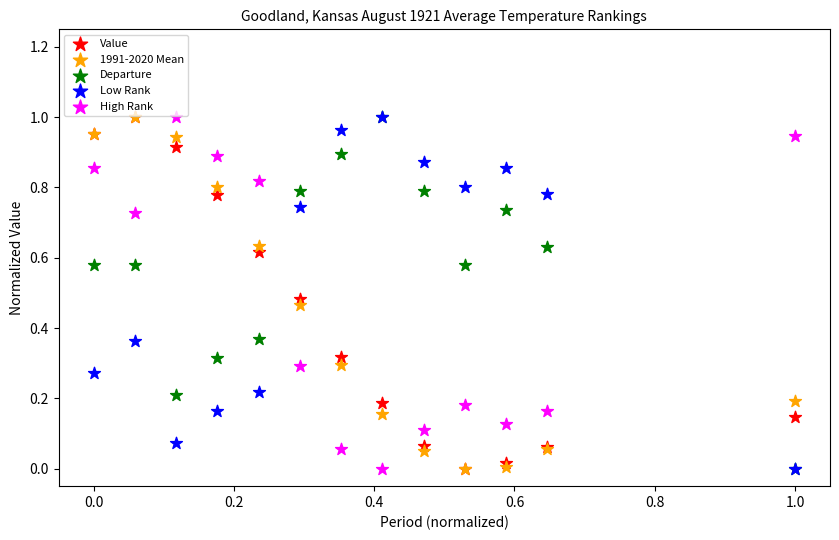

What are all the series names shown in the legend?

Value, 1991-2020 Mean, Departure, Low Rank, High Rank